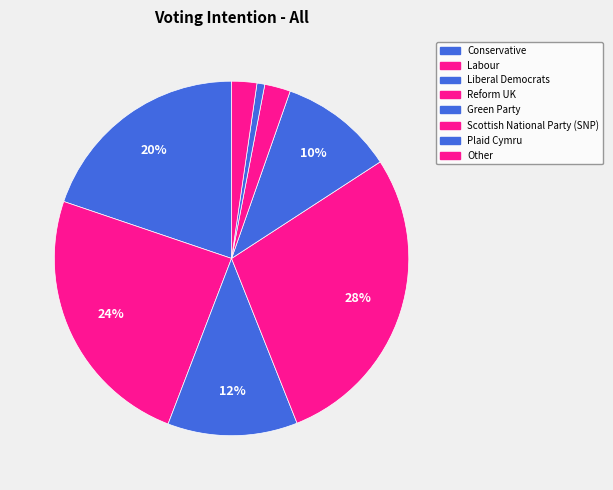

True or false: Plaid Cymru accounts for 6% of the total.

False